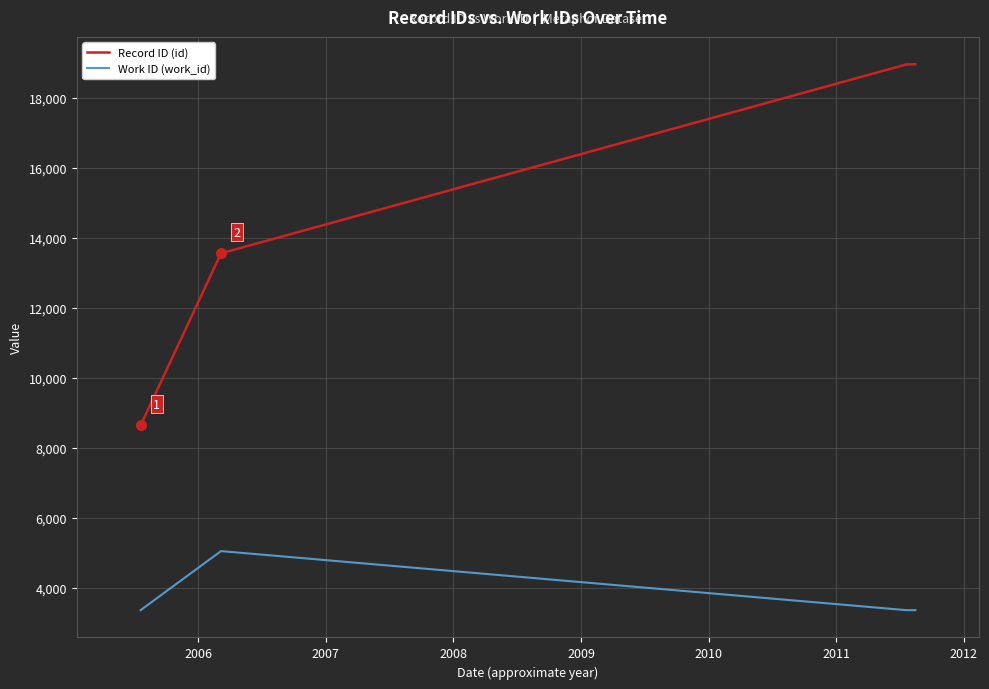

What is the smallest value displayed?

3370